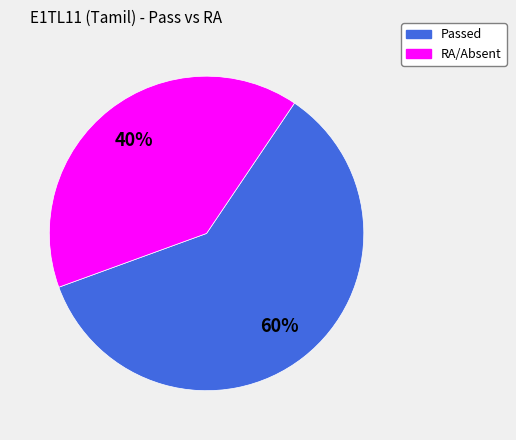

Is there any slice that represents more than half of the pie?

Yes